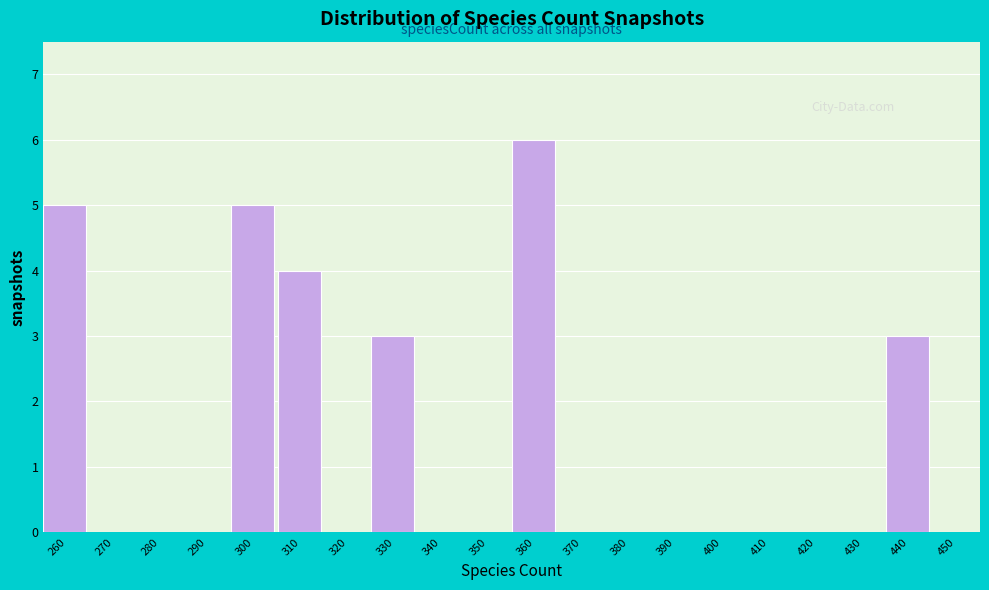

What is the height of the bar covering 435 to 445 on the x-axis? The values are not printed on the chart, so give them approximately, as read against the axis.

3